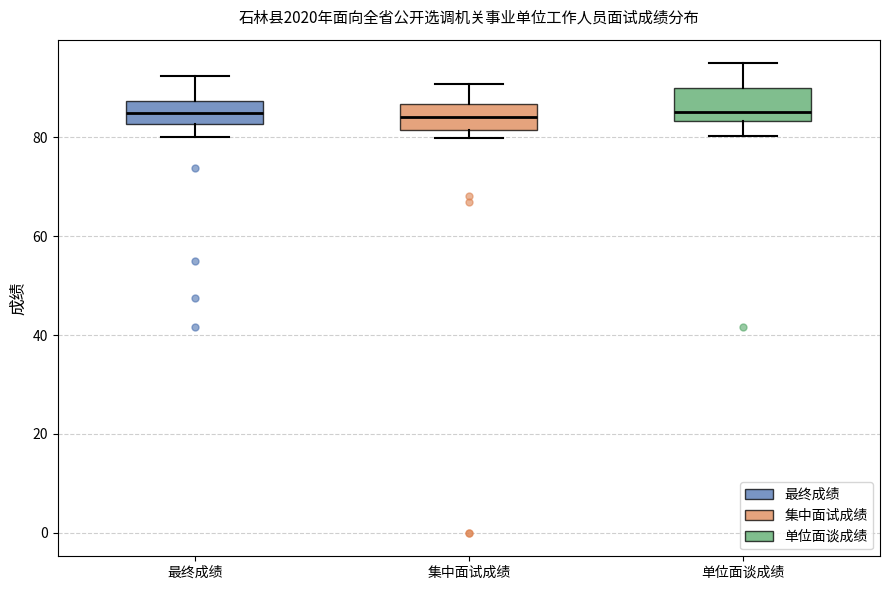

Where does the upper whisker of the box for 最终成绩 end on the y-axis? The values are not printed on the chart, so give them approximately, as read against the axis.

92